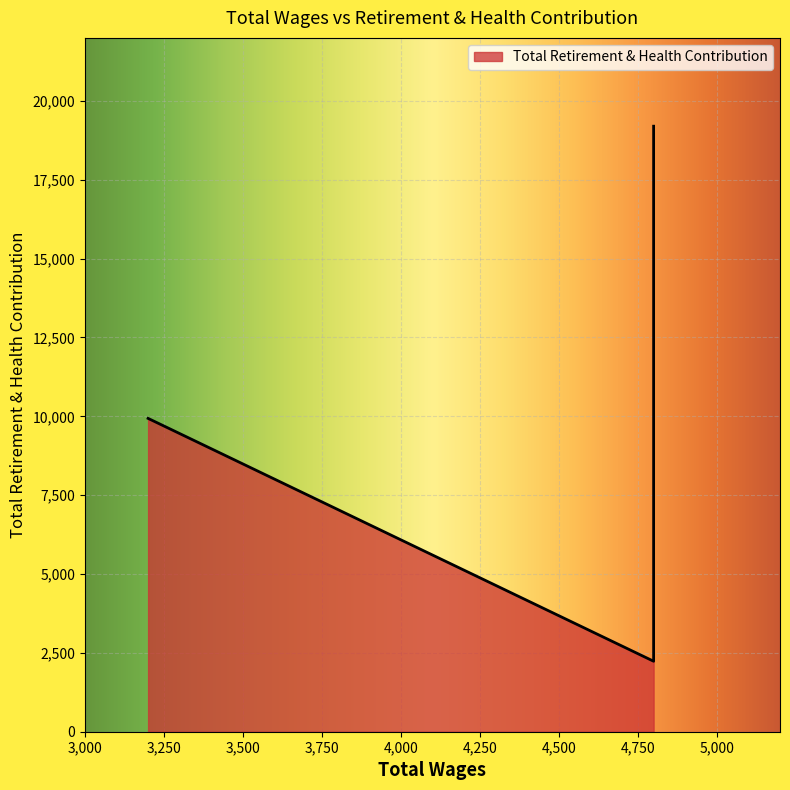

Where does the data first go above 9935?

4800.0